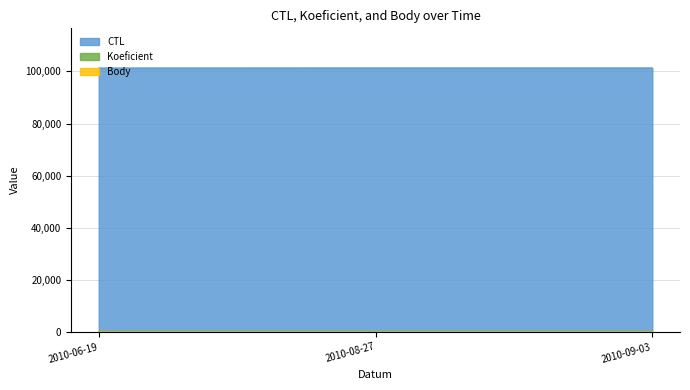

At how many categories does at least one series exceed 13907?

3